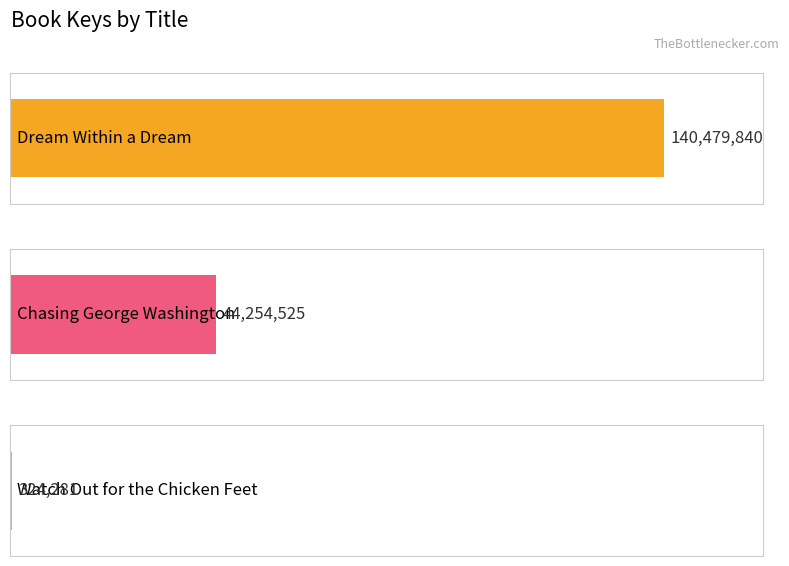

What is the smallest value displayed?

324281